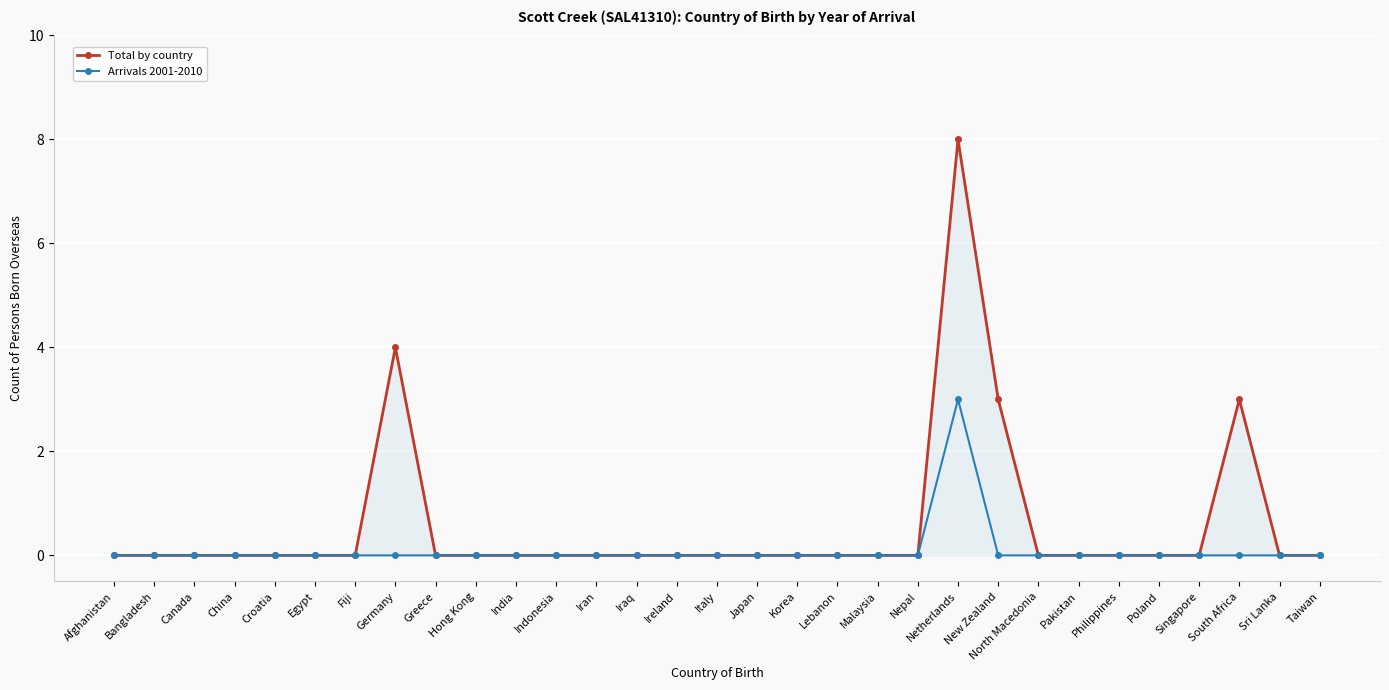

How many Arrivals 2001-2010 values are between 0 and 1?

30